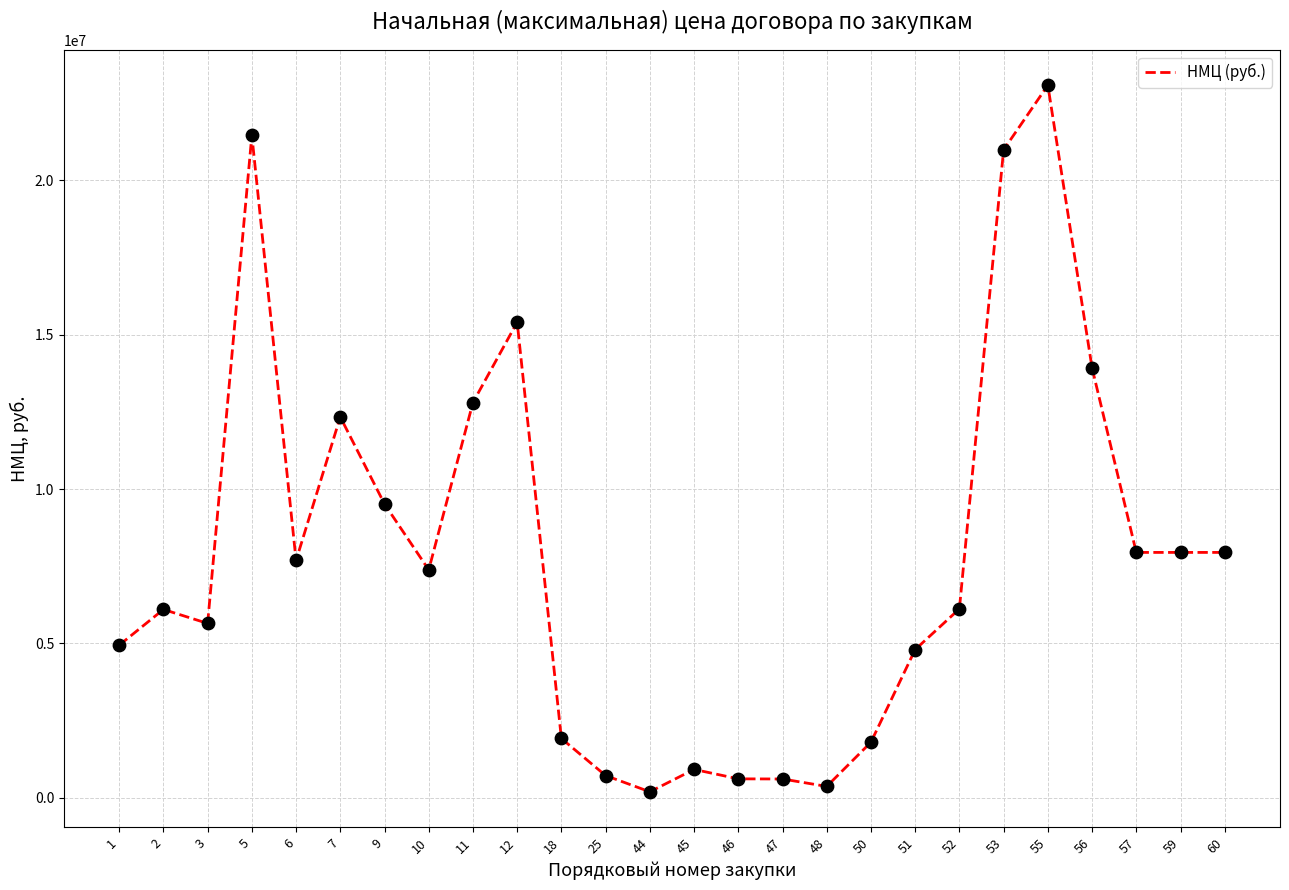

Which has a higher value, 25 or 44?

25